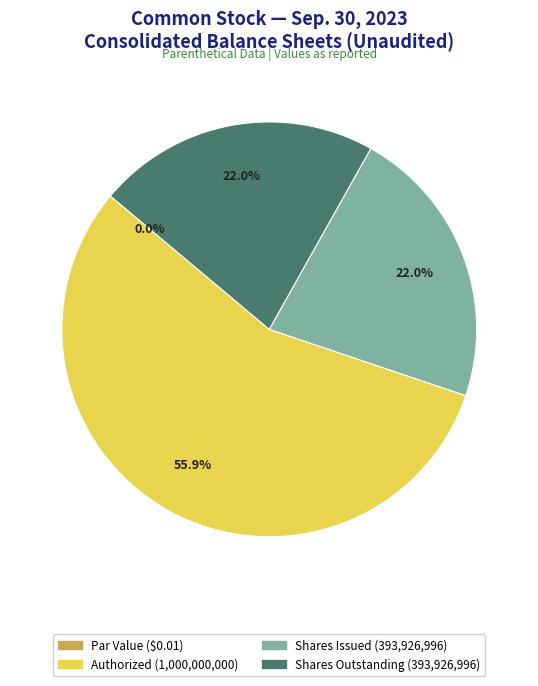

Which category has the biggest portion of the pie?

Common stock, shares authorized